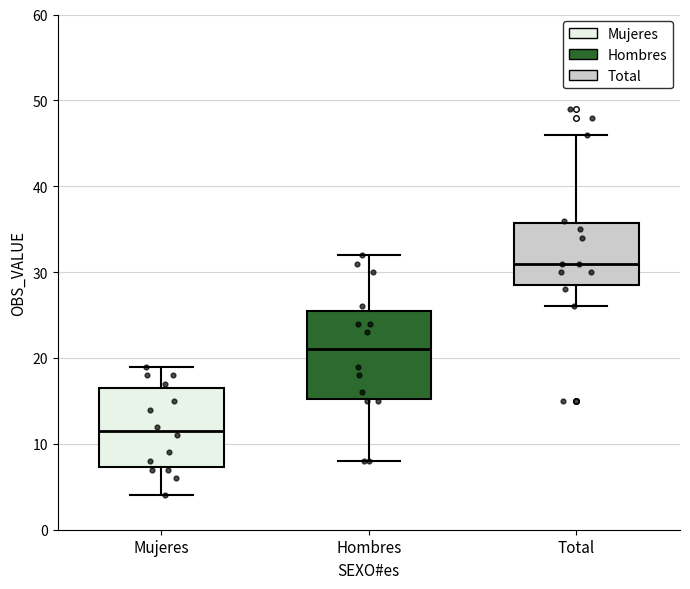

Reading left to right, transcribe this box plot: for each box, give where its median line is, the range the box spans, and where its two whiskers end, as read against the y-axis. The values are not printed on the chart, so give them approximately, as read against the axis.

Mujeres: median 12, box 7 to 17, whiskers 4 to 19
Hombres: median 21, box 15 to 26, whiskers 8 to 32
Total: median 31, box 29 to 36, whiskers 26 to 46